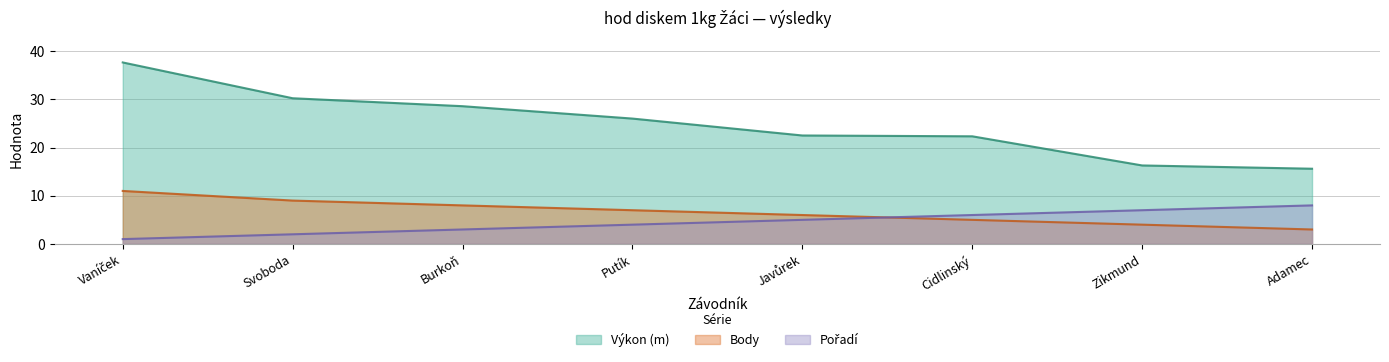

Does the chart display data point markers on the line(s)?

No